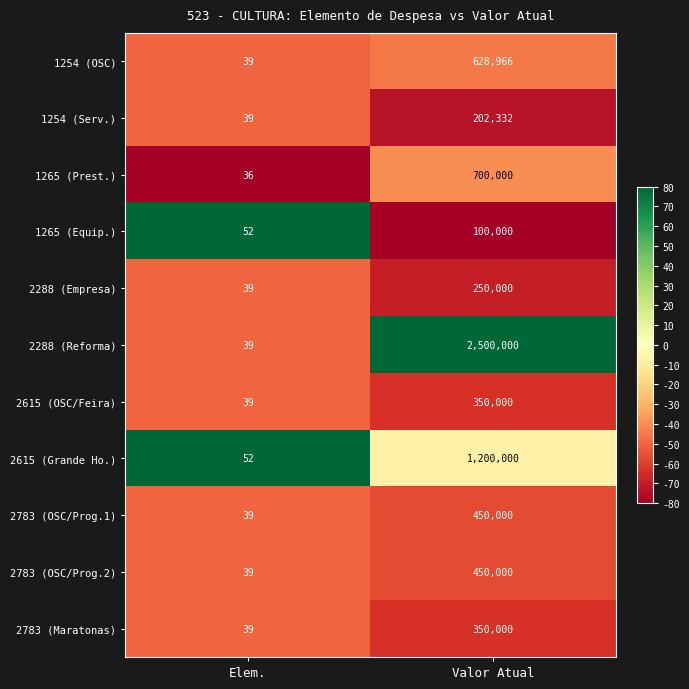

Reading left to right, what are all the values shown in this chart?

1254 (OSC): Elem.=39	Valor Atual=628966
1254 (Serv.): Elem.=39	Valor Atual=202332
1265 (Prest.): Elem.=36	Valor Atual=700000
1265 (Equip.): Elem.=52	Valor Atual=100000
2288 (Empresa): Elem.=39	Valor Atual=250000
2288 (Reforma): Elem.=39	Valor Atual=2500000
2615 (OSC/Feira): Elem.=39	Valor Atual=350000
2615 (Grande Ho.): Elem.=52	Valor Atual=1200000
2783 (OSC/Prog.1): Elem.=39	Valor Atual=450000
2783 (OSC/Prog.2): Elem.=39	Valor Atual=450000
2783 (Maratonas): Elem.=39	Valor Atual=350000